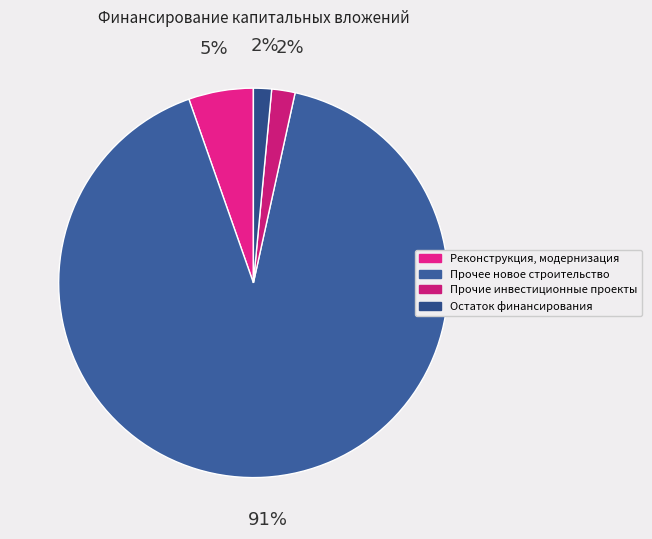

Rank the categories by value from lowest to highest.

Остаток финансирования, Прочие инвестиционные проекты, Реконструкция, модернизация, Прочее новое строительство